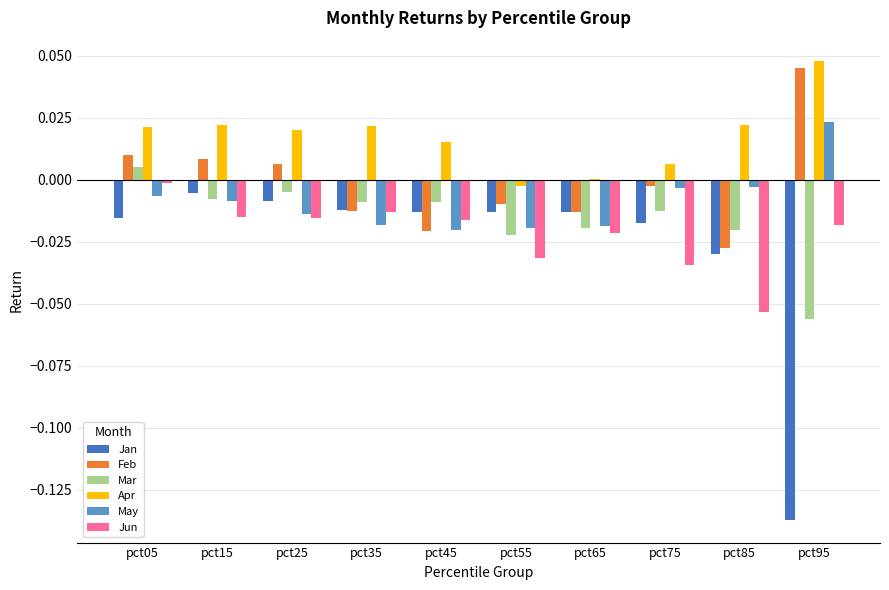

At which label does Apr first exceed 0?

pct05